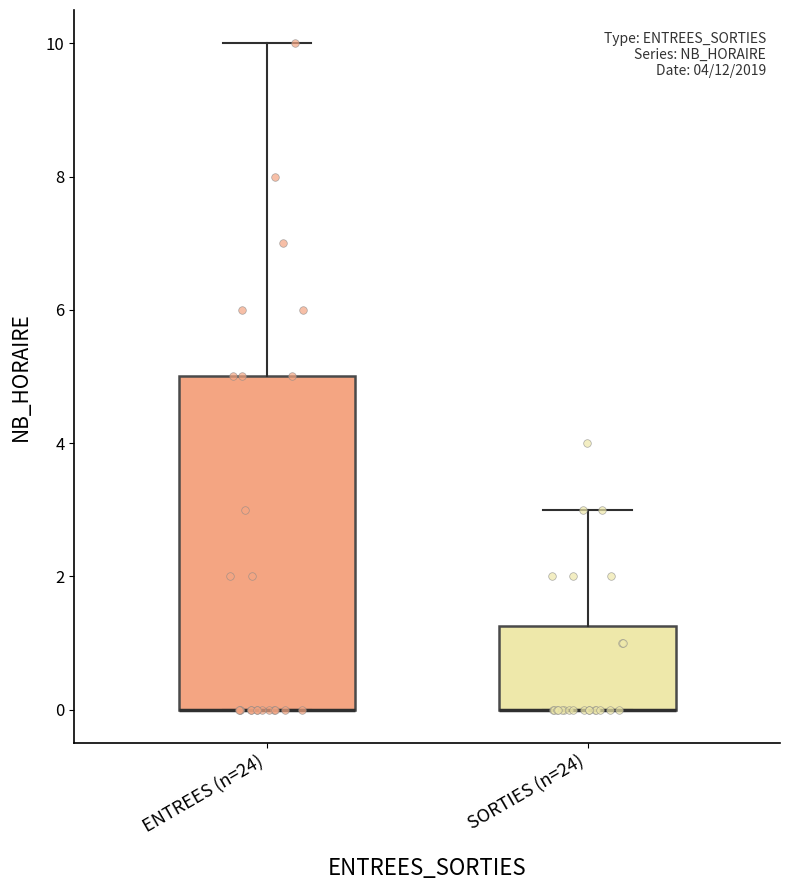

Reading left to right, read every box against the y-axis: the position of its median line, the range the box covers, and the ends of its whiskers. The values are not printed on the chart, so give them approximately, as read against the axis.

ENTREES (n=24): median 0.0 (drawn on the box's lower edge), box 0.0 to 5.0, whiskers 0.0 to 10.0
SORTIES (n=24): median 0.0 (drawn on the box's lower edge), box 0.0 to 1.2, whiskers 0.0 to 3.0